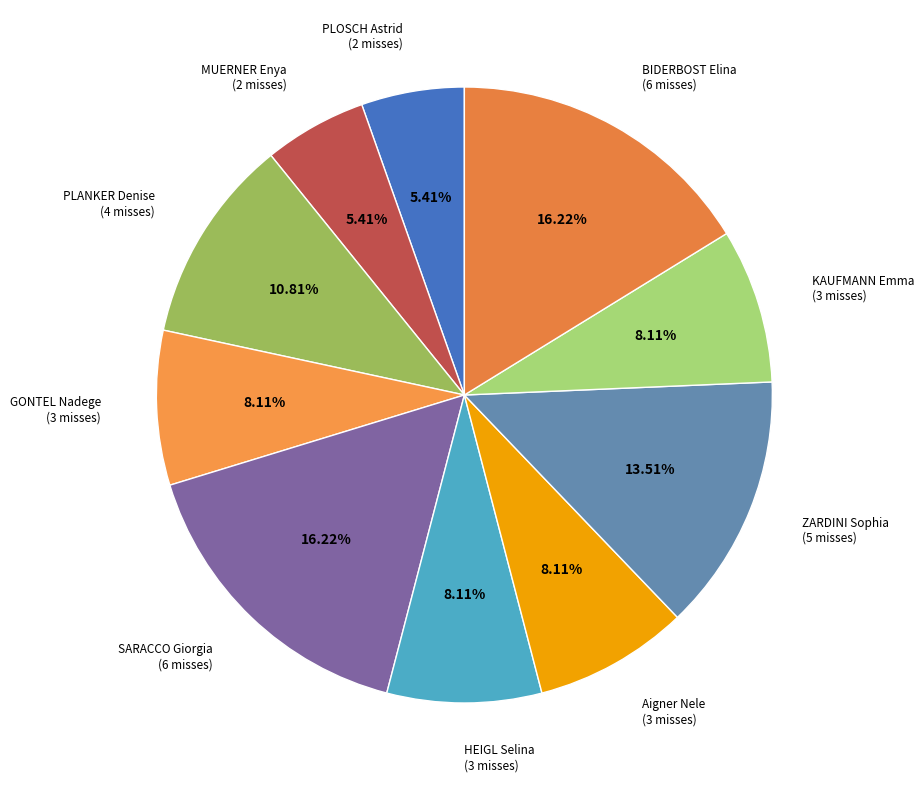

Approximately how many times larger is the value at HEIGL Selina compared to PLOSCH Astrid?

1.5